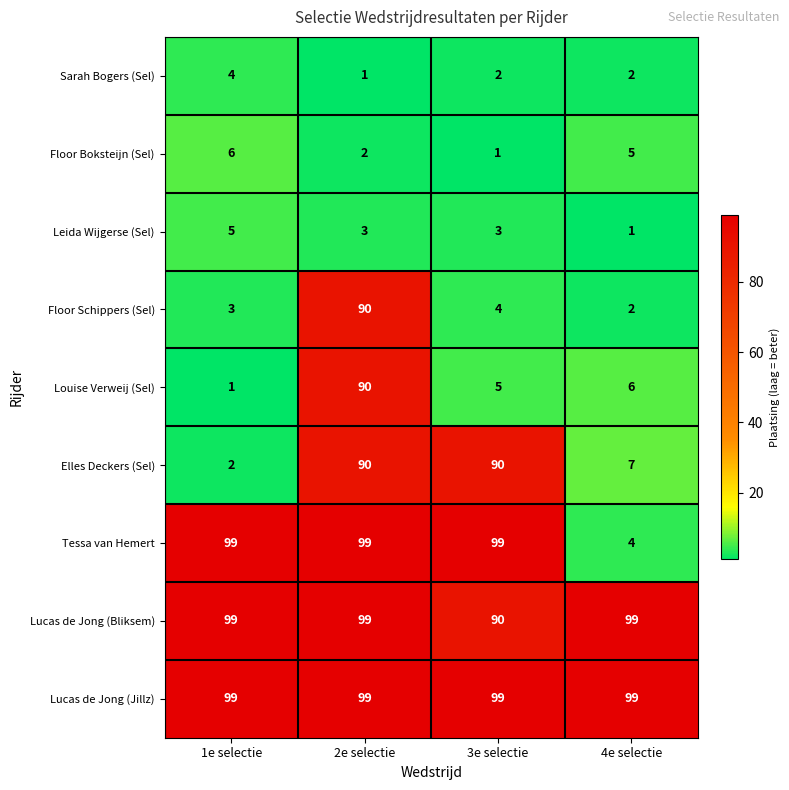

What is the average value of the Lucas de Jong (Jillz) series?

99